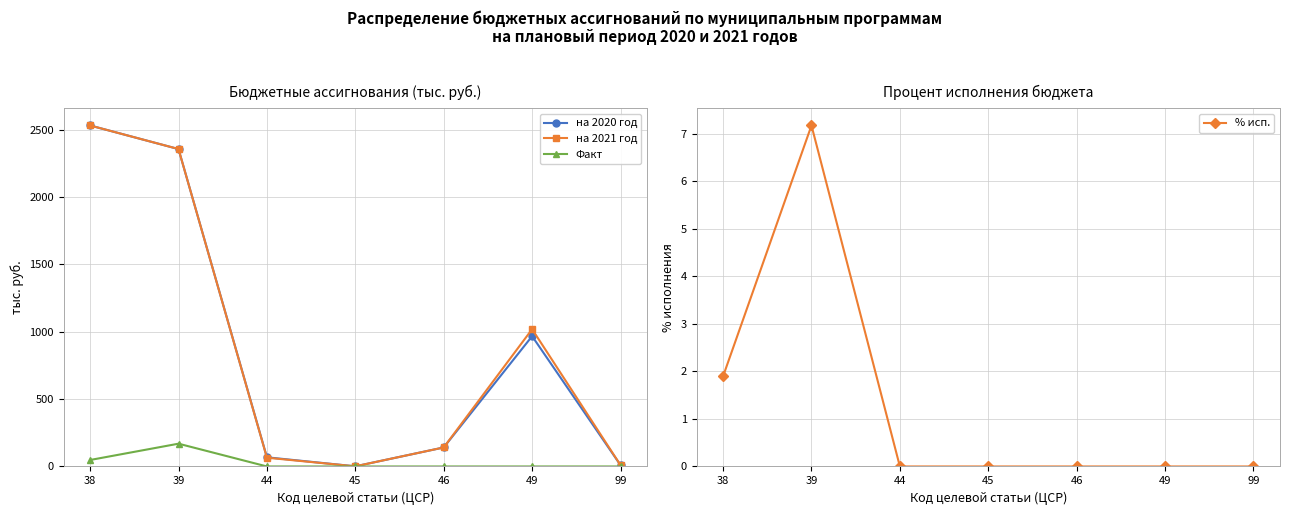

Which series has the widest spread of values?

на 2020 год